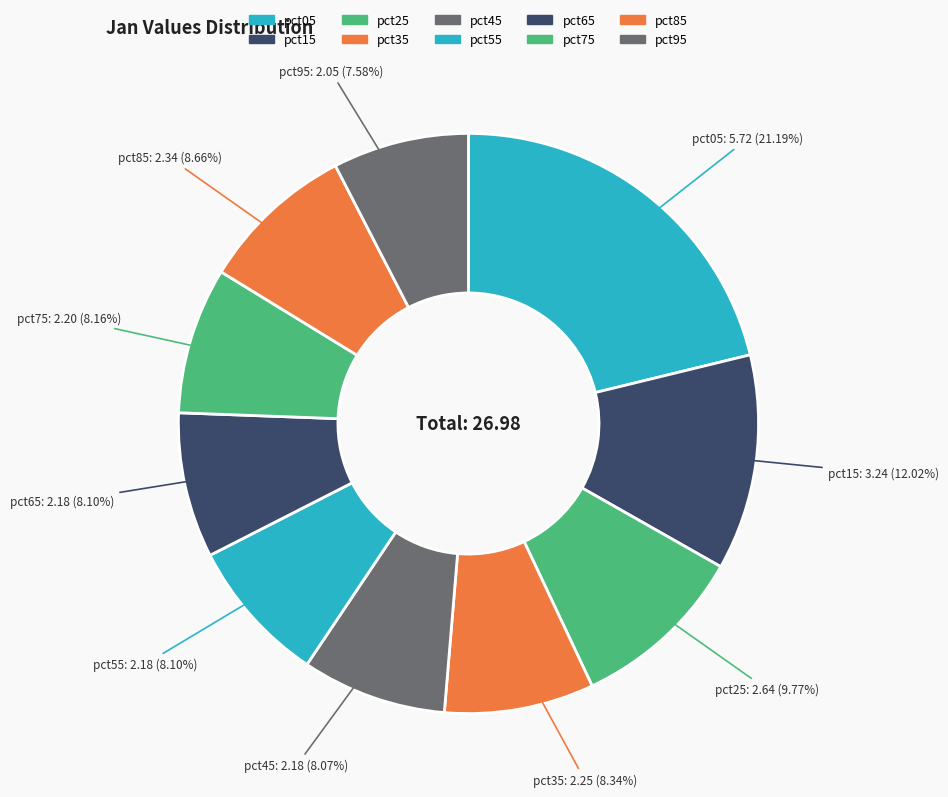

True or false: pct75 accounts for 8% of the total.

True